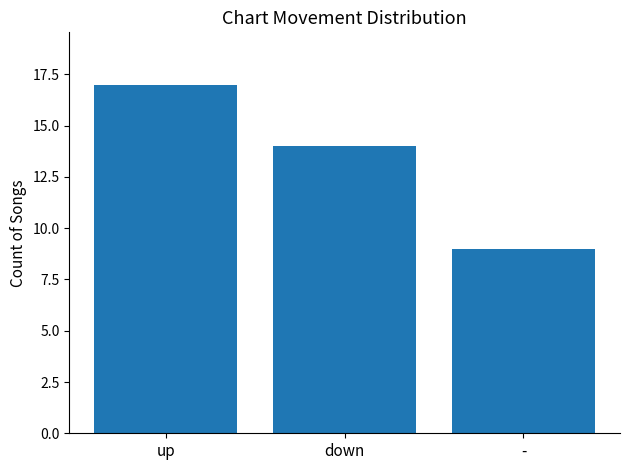

What is the change in value from up to -?

-8